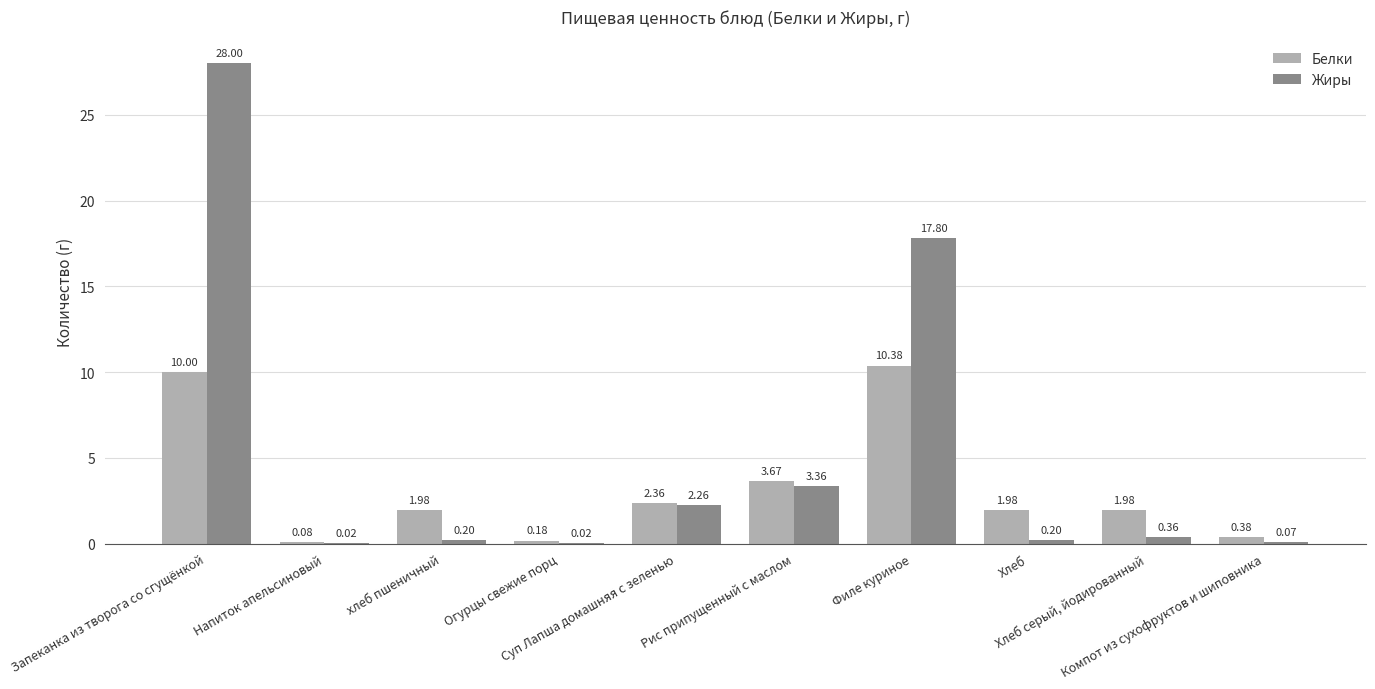

At which category is the sum across all series the highest?

Запеканка из творога со сгущёнкой